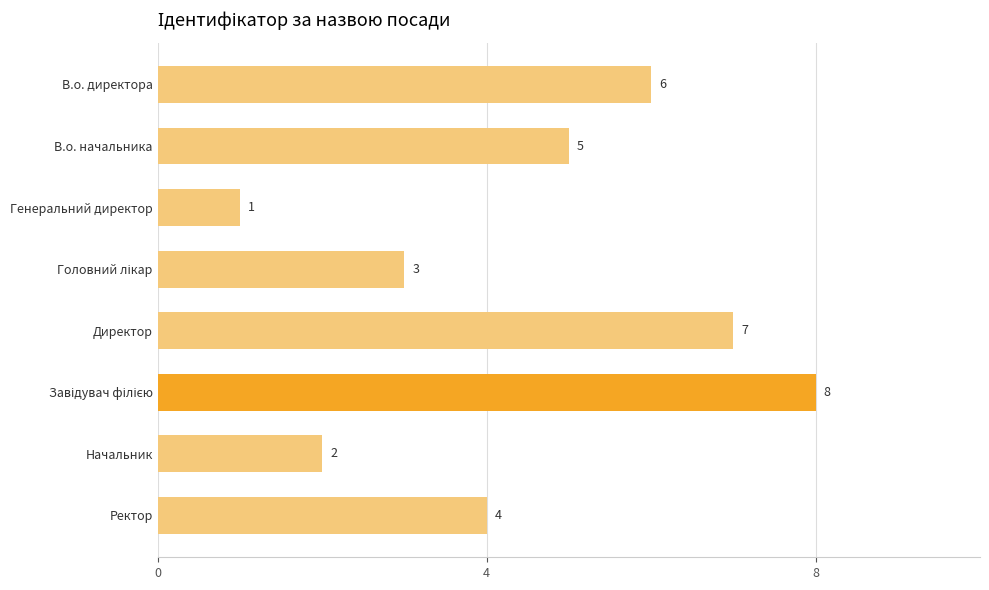

Reading bottom to top, transcribe all the data shown in this chart.

4	2	8	7	3	1	5	6